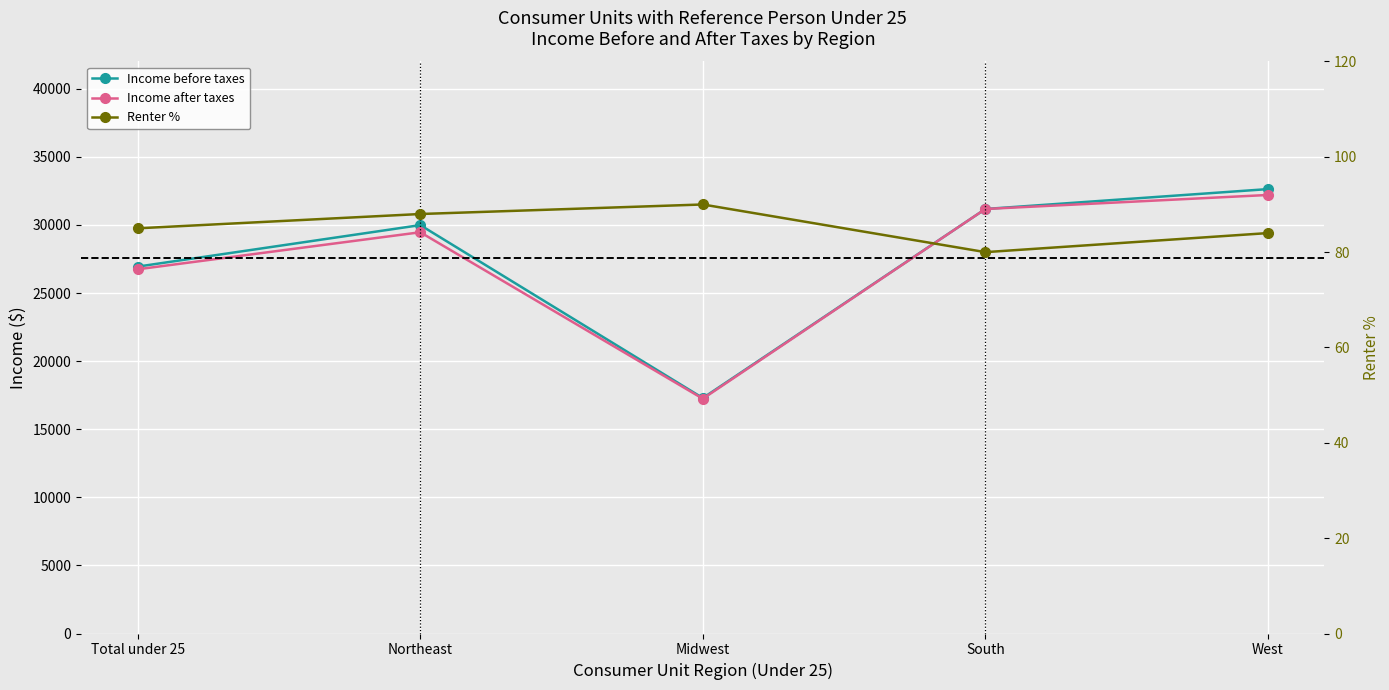

At Northeast, list the series in order from smallest to largest.

Renter %, Income after taxes, Income before taxes